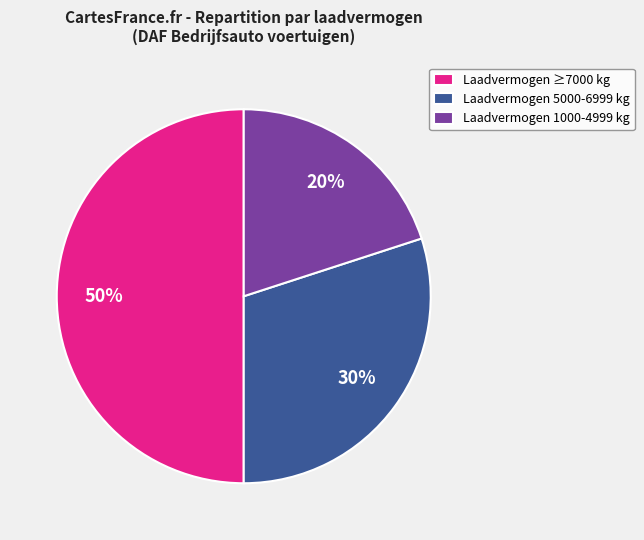

Which slice is the largest?

Laadvermogen ≥7000 kg